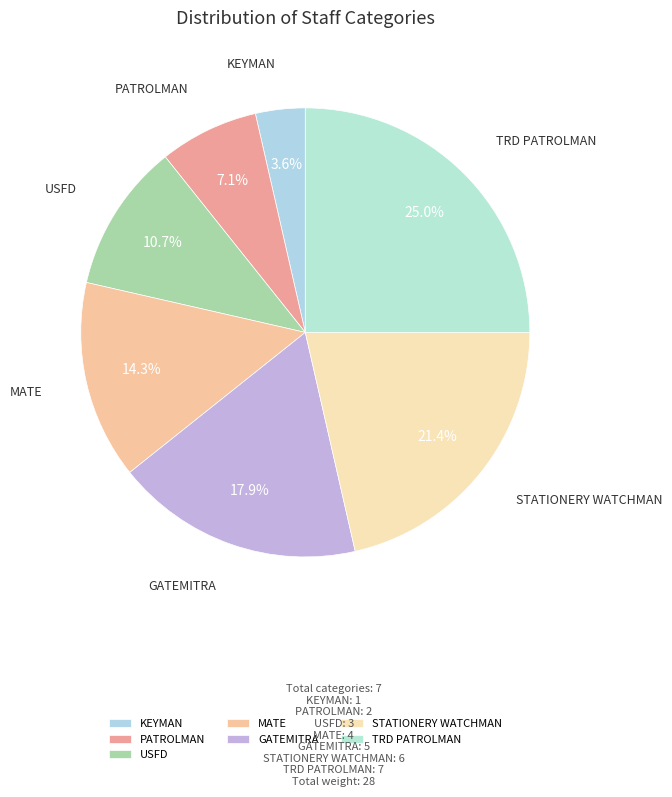

To the nearest percent, what portion does MATE represent?

14%